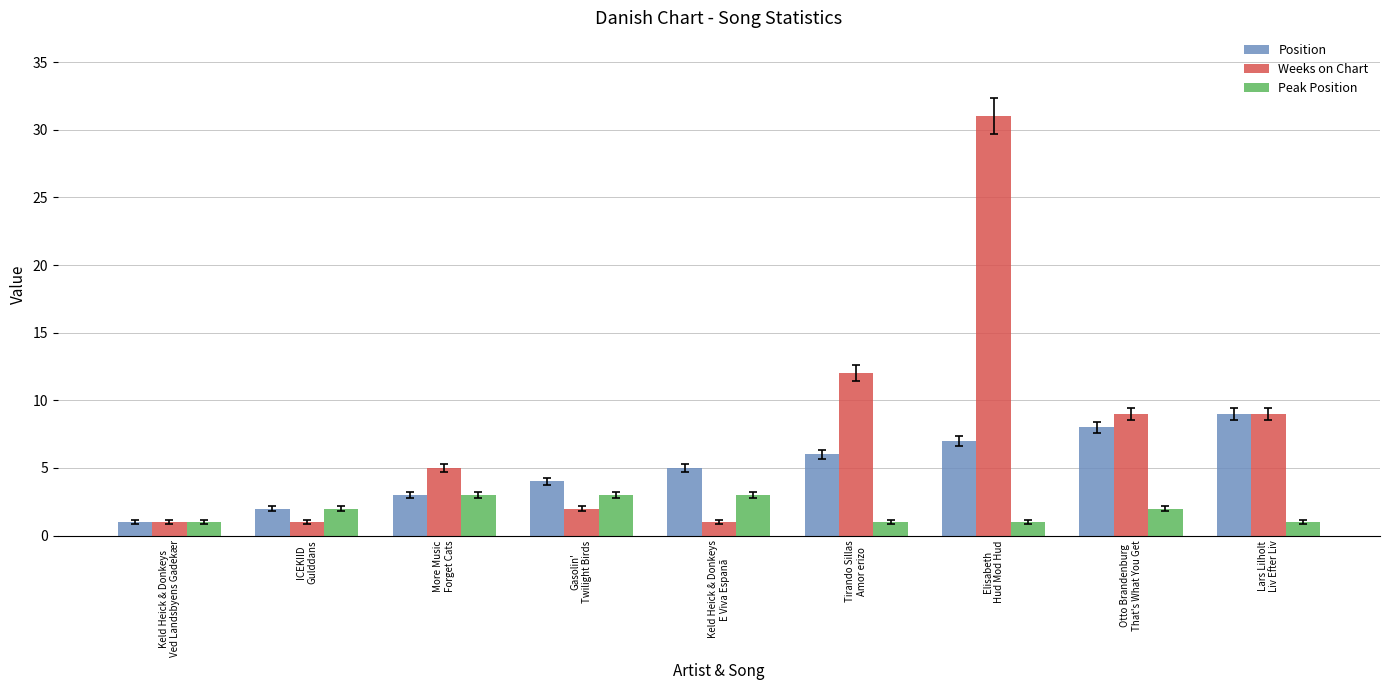

Which series has the largest total across all categories?

Weeks on Chart